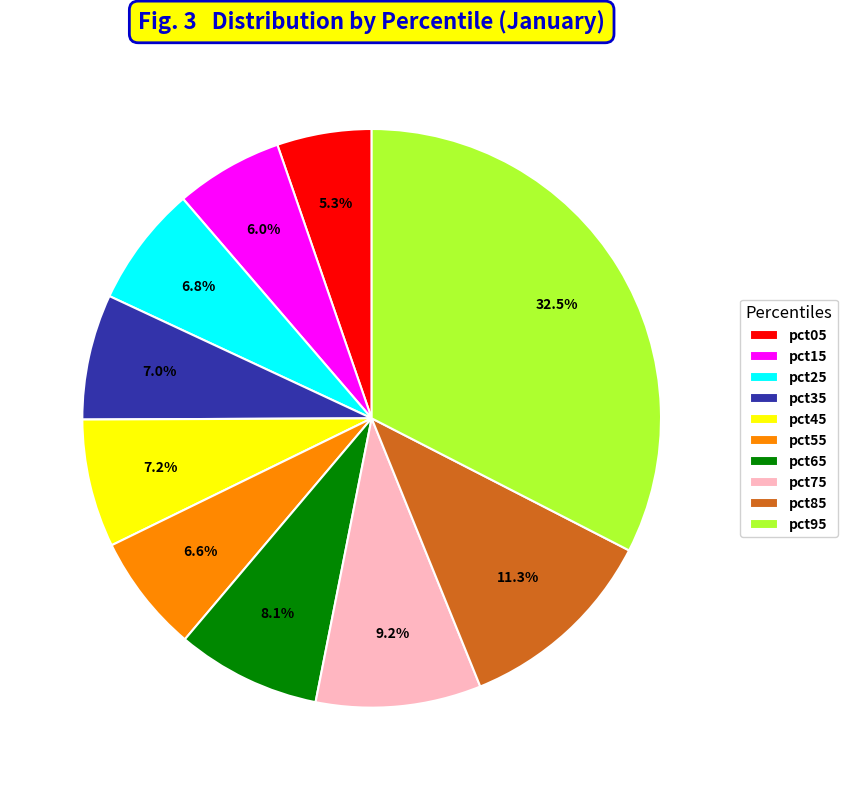

How many slices are in this pie chart?

10